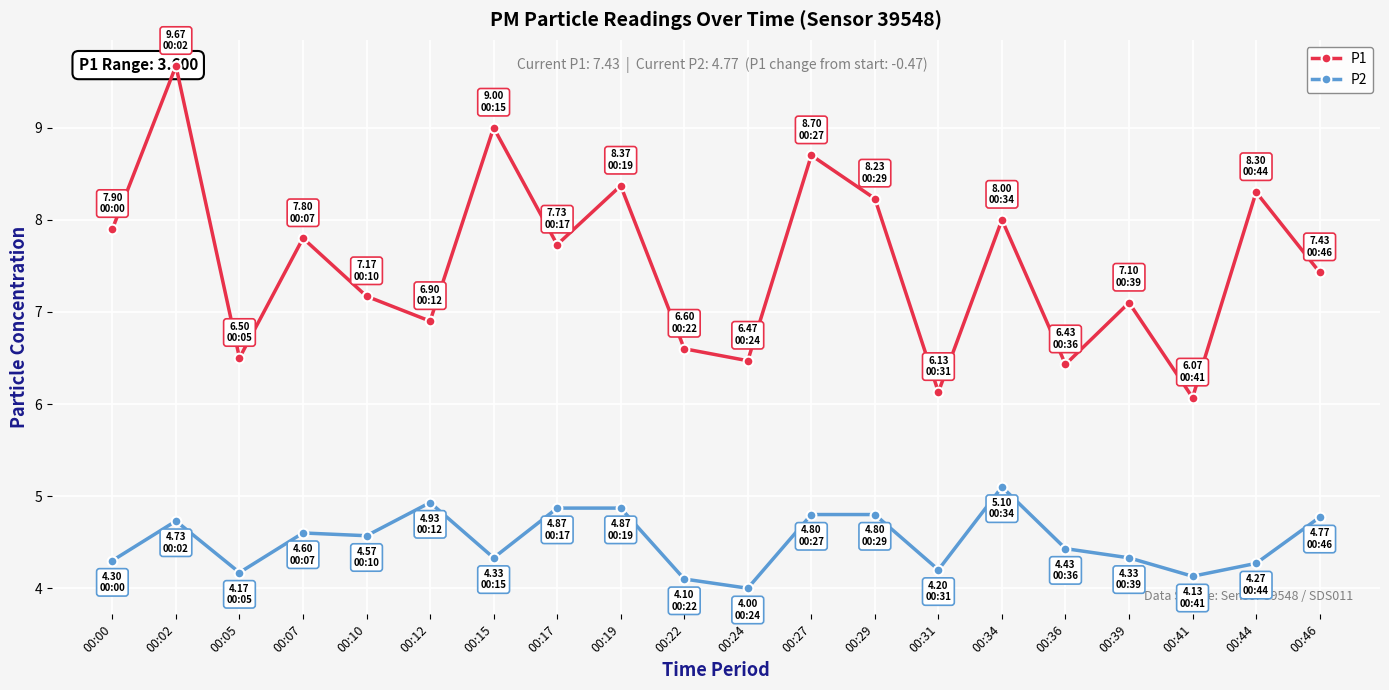

At which label does P1 reach its peak?

00:02